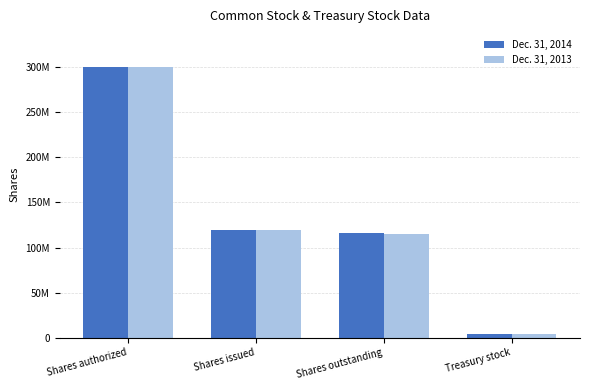

Does the chart contain stacked bars?

No